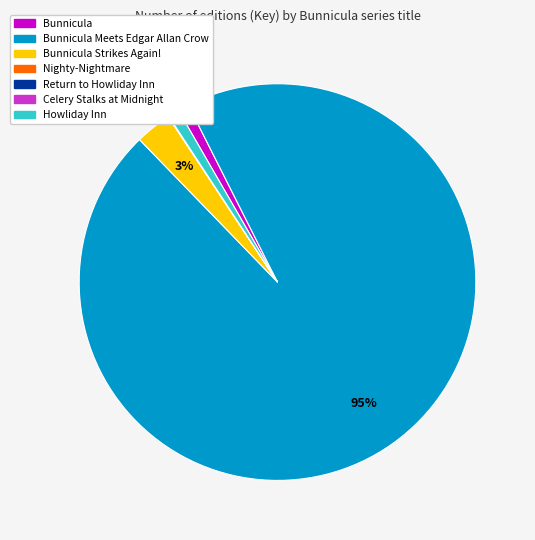

To the nearest percent, what is the difference between the largest and smallest slice percentages?

95%